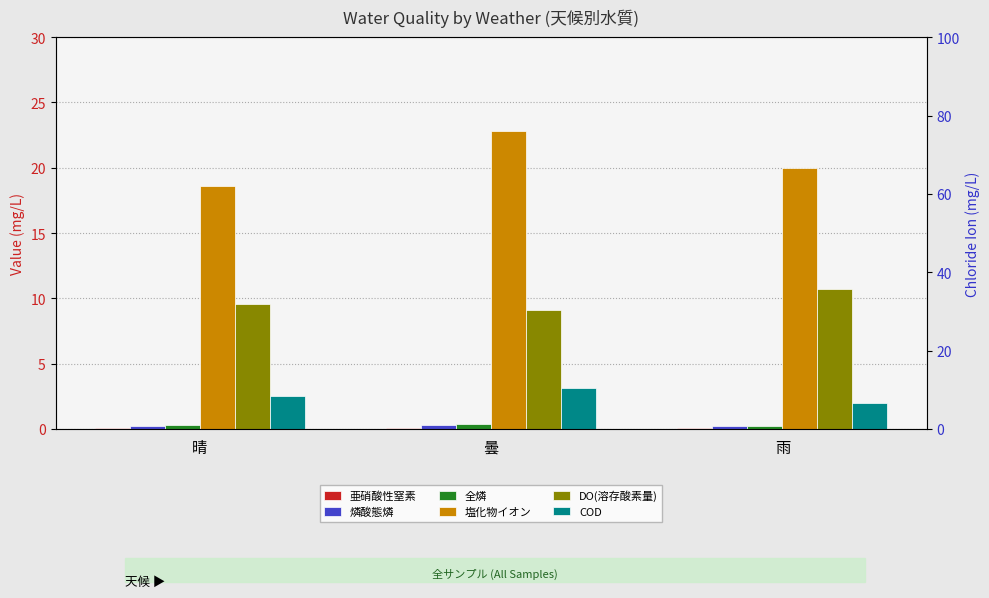

What is the spread (max minus min) of values at 曇?

22.7